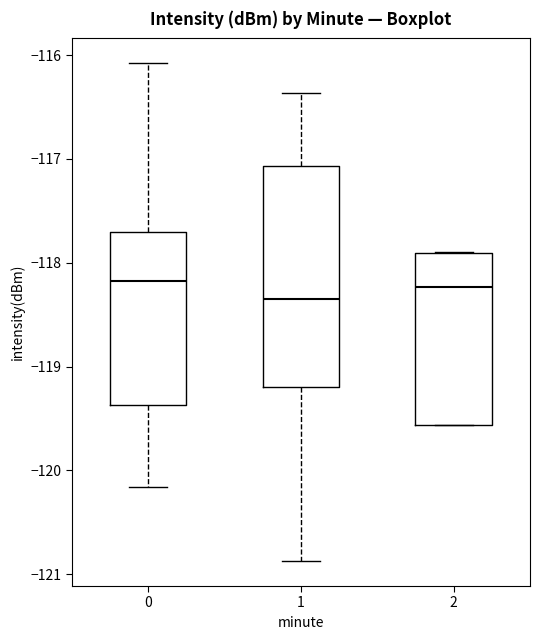

Reading left to right, transcribe this box plot: for each box, give where its median line is, the range the box spans, and where its two whiskers end, as read against the y-axis. The values are not printed on the chart, so give them approximately, as read against the axis.

0: median -118.2, box -119.4 to -117.7, whiskers -120.2 to -116.1
1: median -118.3, box -119.2 to -117.1, whiskers -120.9 to -116.4
2: median -118.2, box -119.6 to -117.9, whiskers -119.6 to -117.9